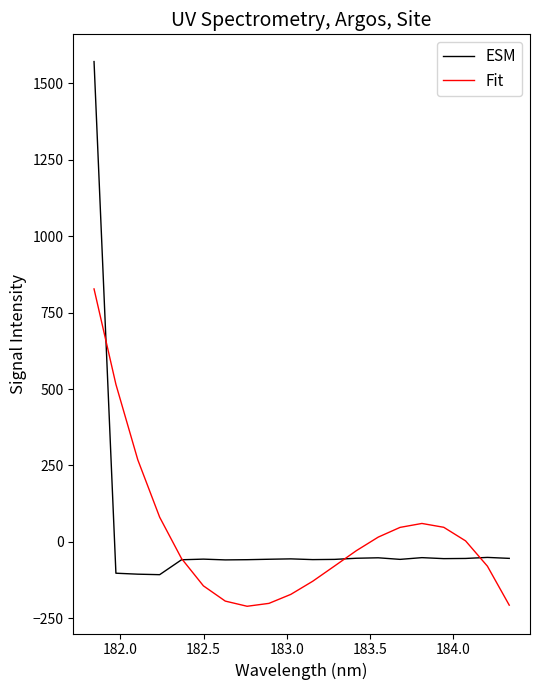

Rank the series by their maximum value, from lowest to highest.

Fit, ESM